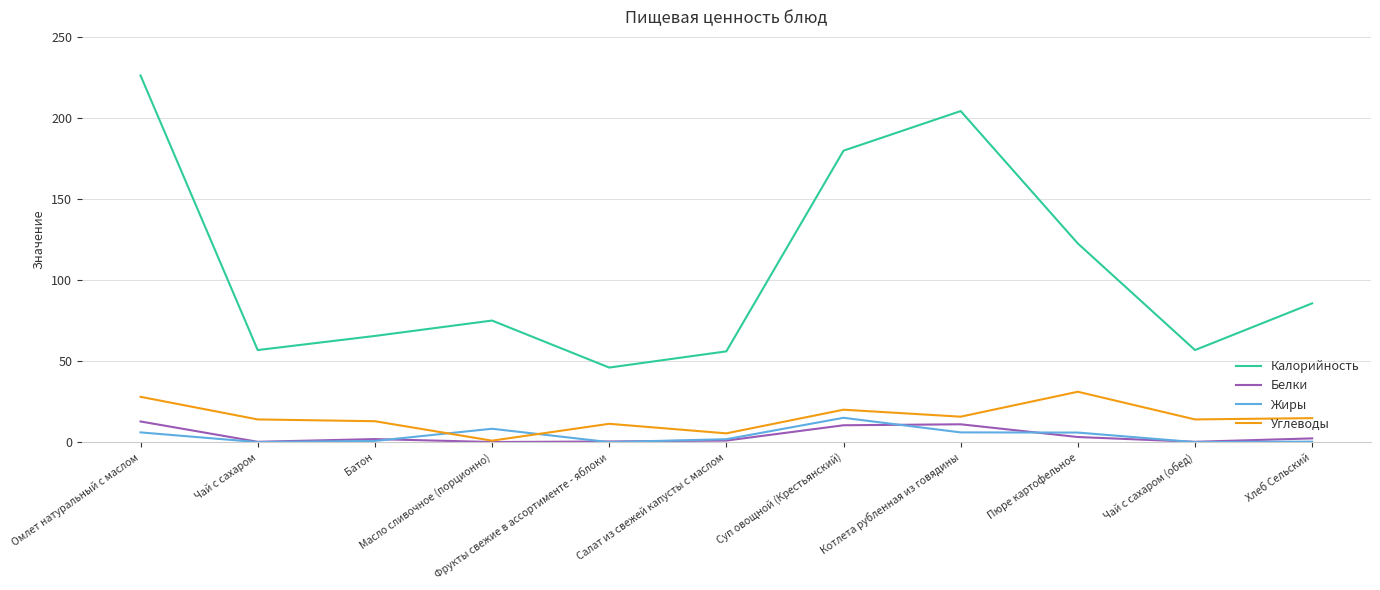

What is the average value of the Белки series?

3.9